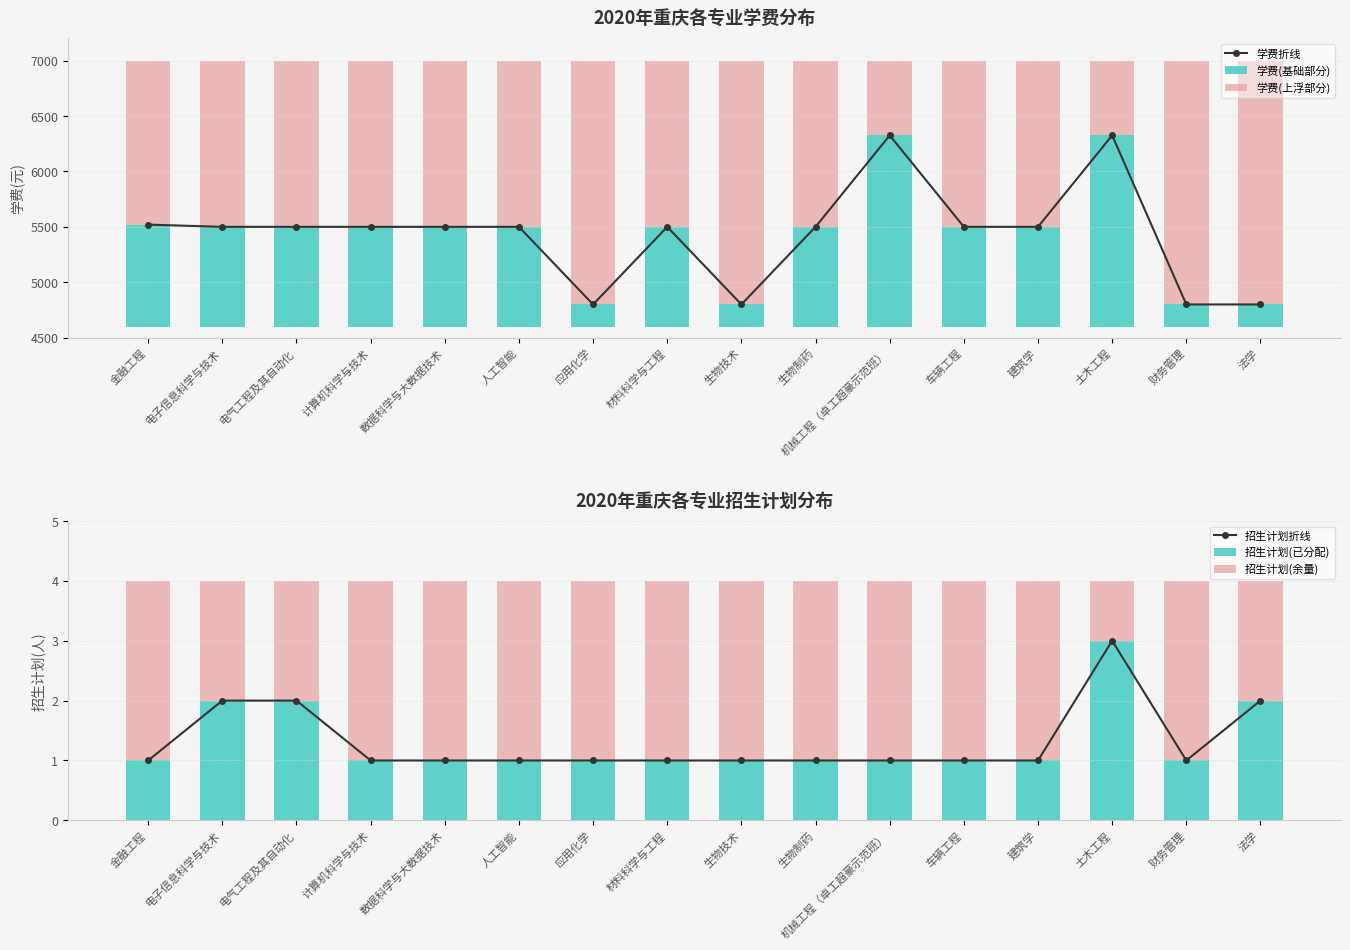

At which category is the sum across all series the highest?

土木工程